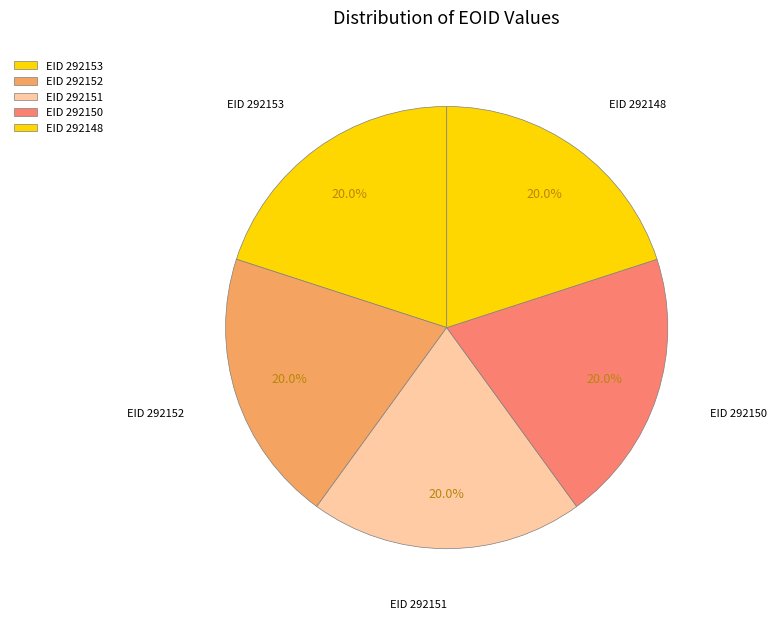

How many segments does this pie chart have?

5